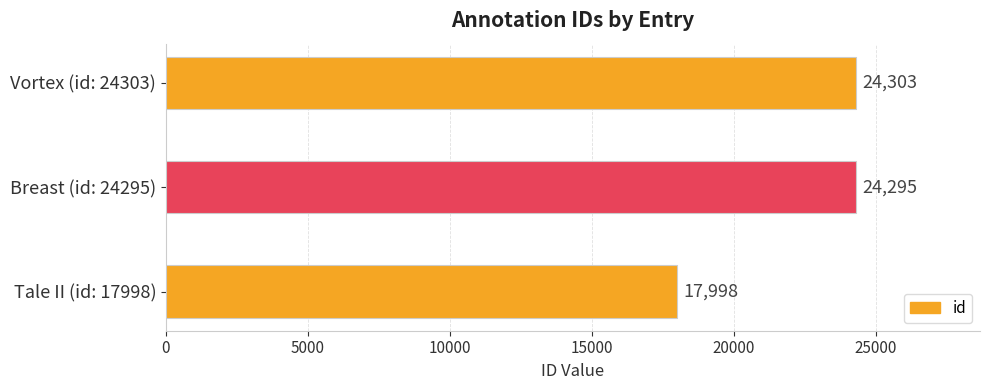

What is the sum of all values?

66596